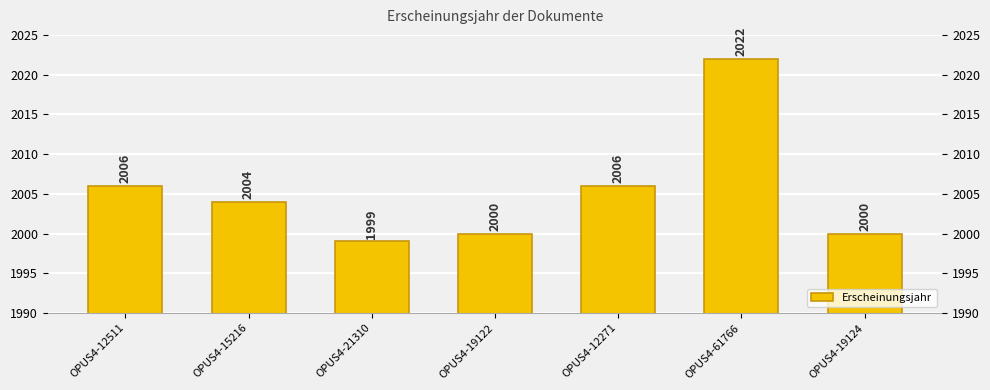

What is the change in value from OPUS4-21310 to OPUS4-19124?

+1